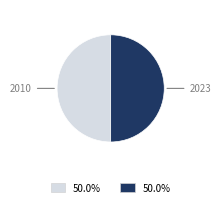

How many slices are in this pie chart?

2